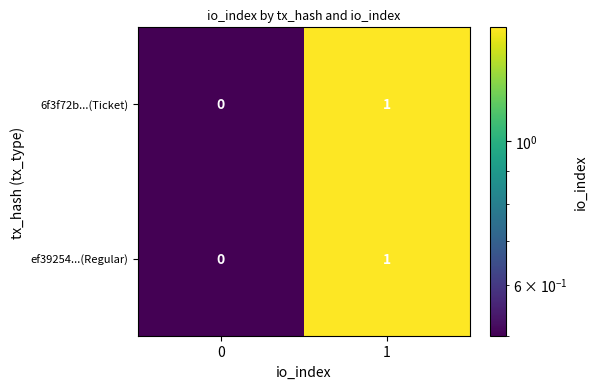

Rank the categories by 6f3f72b...(Ticket) value from lowest to highest.

0, 1